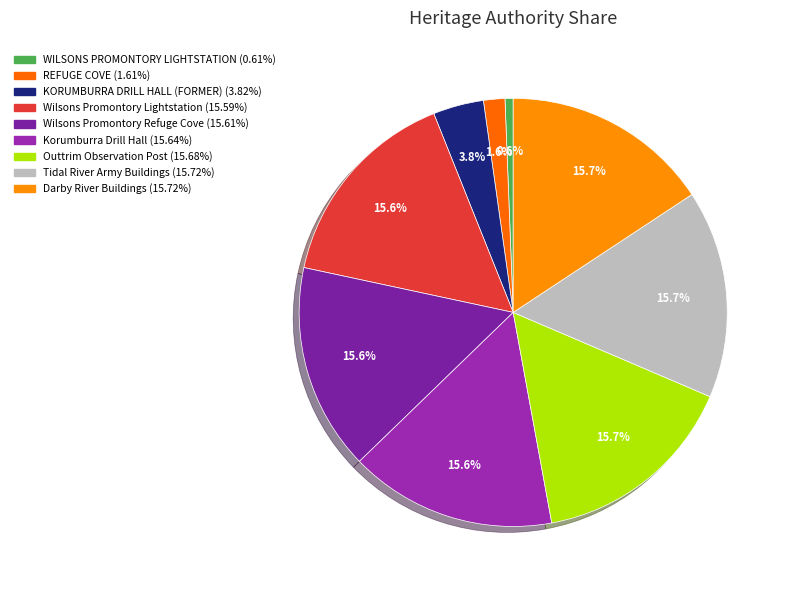

Which has a higher value, KORUMBURRA DRILL HALL (FORMER) or Outtrim Observation Post?

Outtrim Observation Post